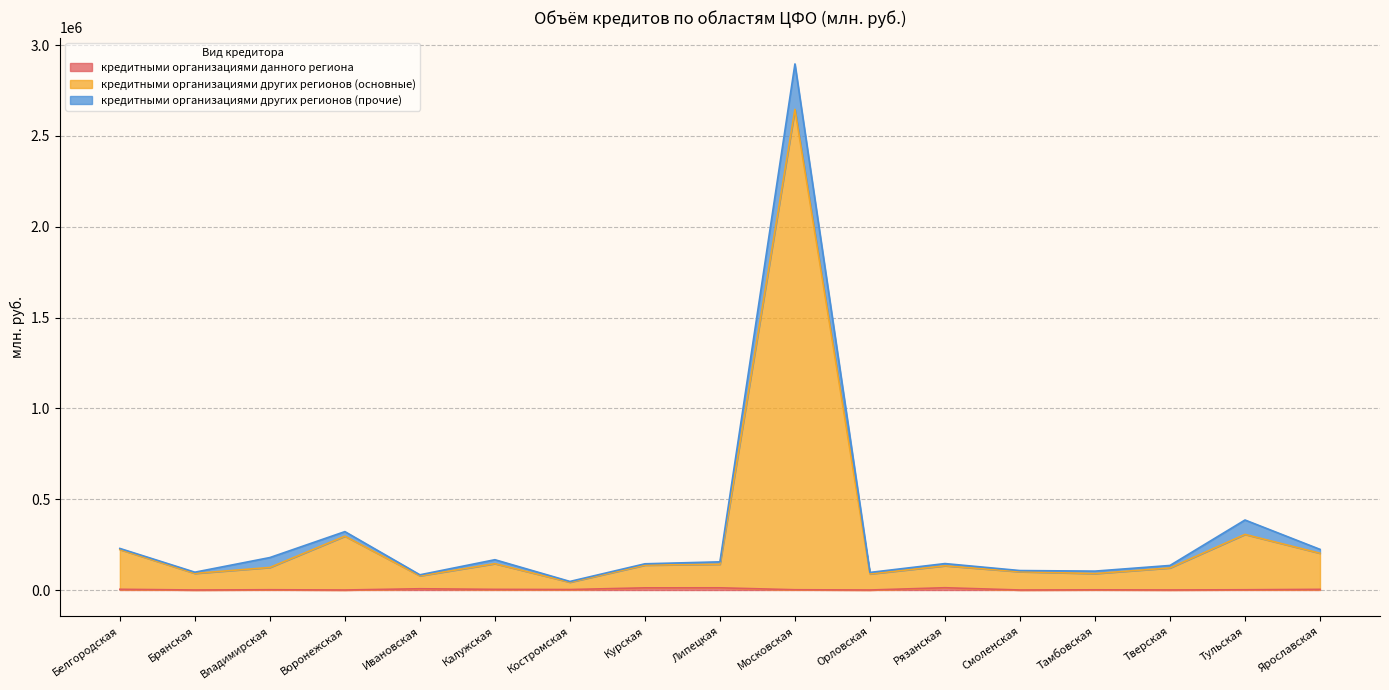

Does the chart have visible grid lines?

Yes